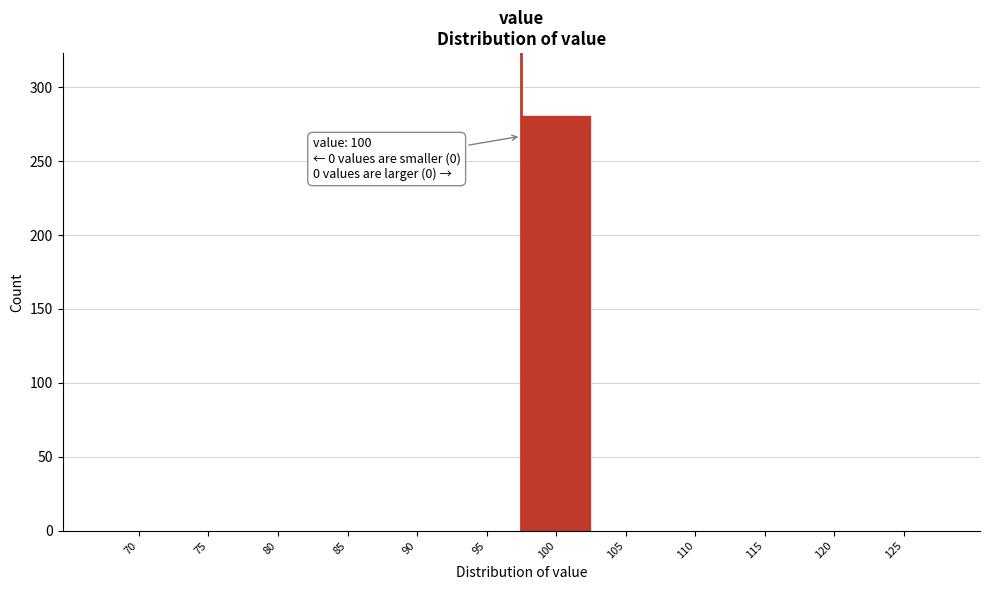

Reading left to right, extract all data points from this chart.

70=0	75=0	80=0	85=0	90=0	95=0	100=281	105=0	110=0	115=0	120=0	125=0